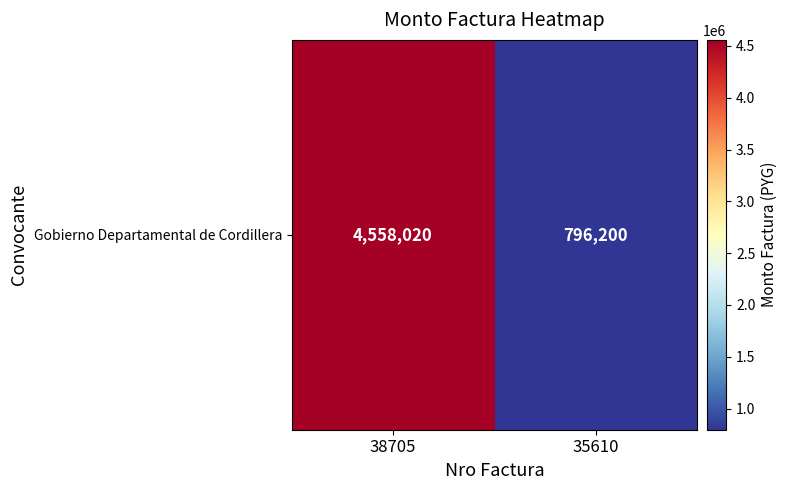

Rank the categories by value from lowest to highest.

35610, 38705